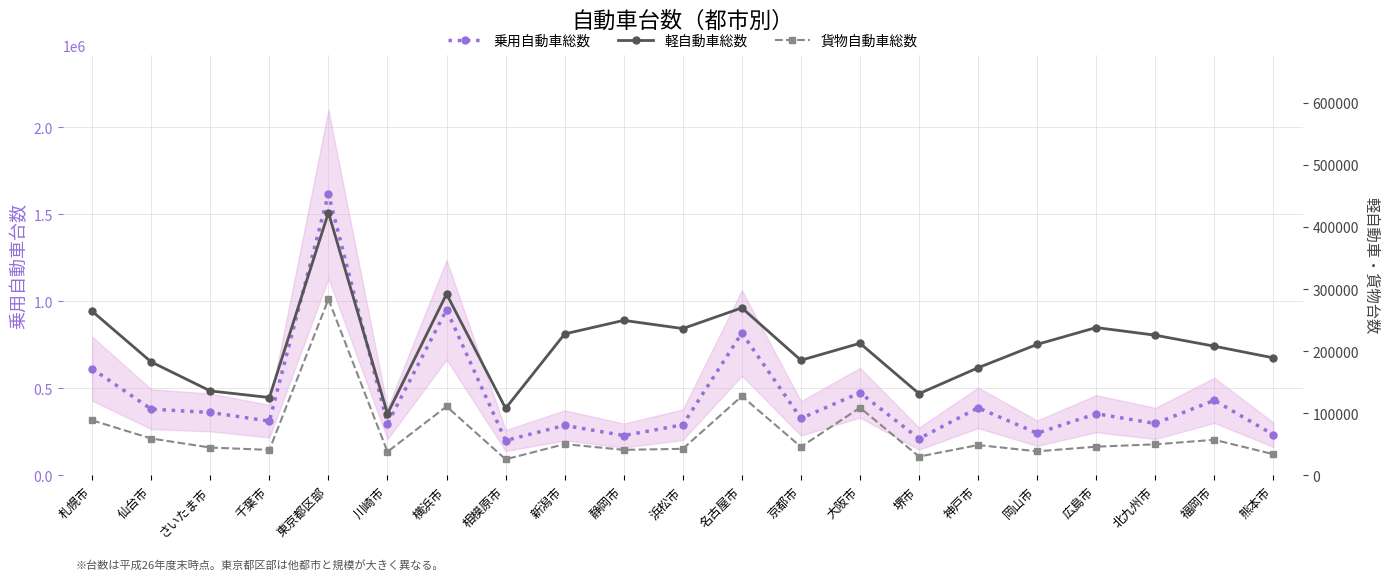

What is the spread (max minus min) of values at 岡山市?

204076